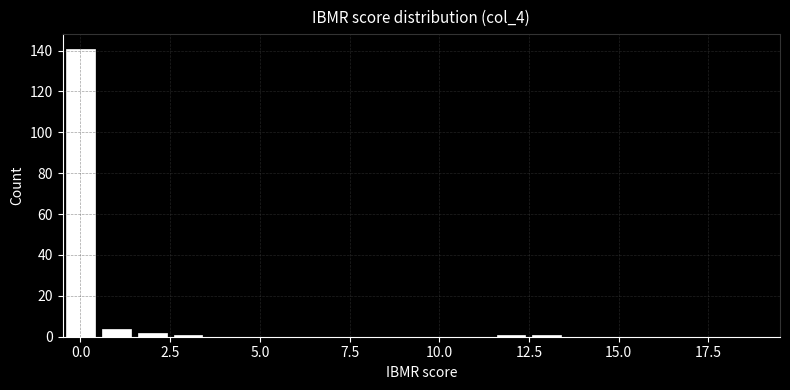

Around what value on the x-axis is the tallest bar? Give the approximate position of its centre, as read against the axis.

0.0